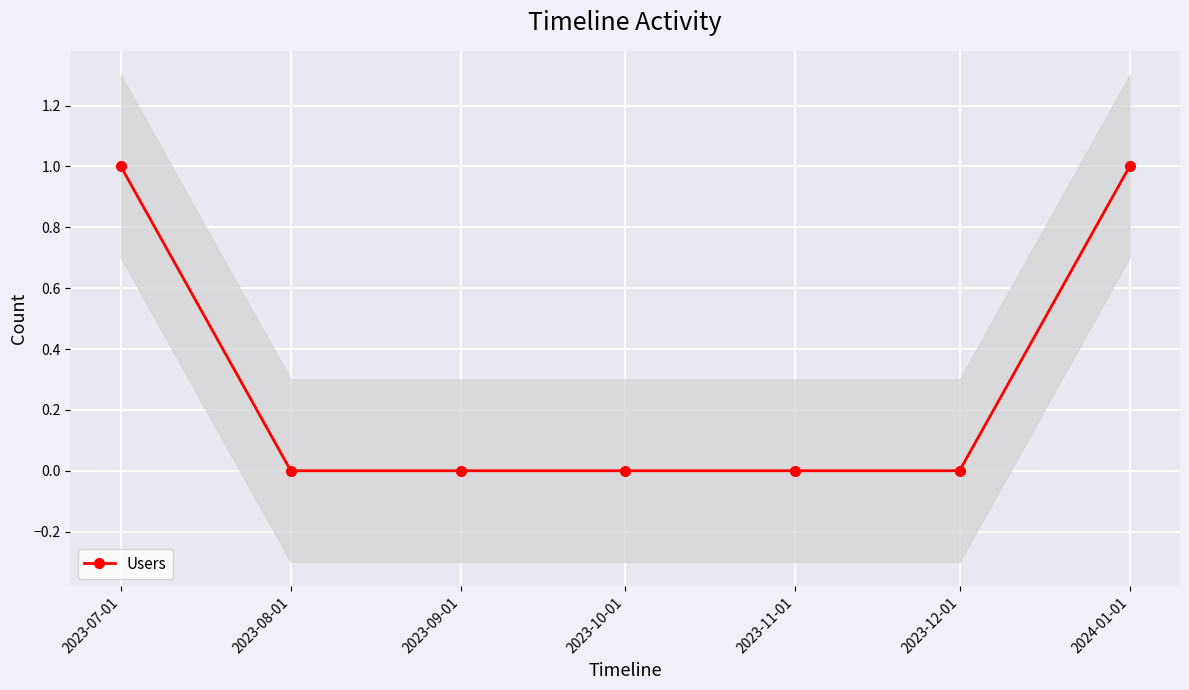

Rank the categories by value from lowest to highest.

2023-08-01, 2023-09-01, 2023-10-01, 2023-11-01, 2023-12-01, 2023-07-01, 2024-01-01